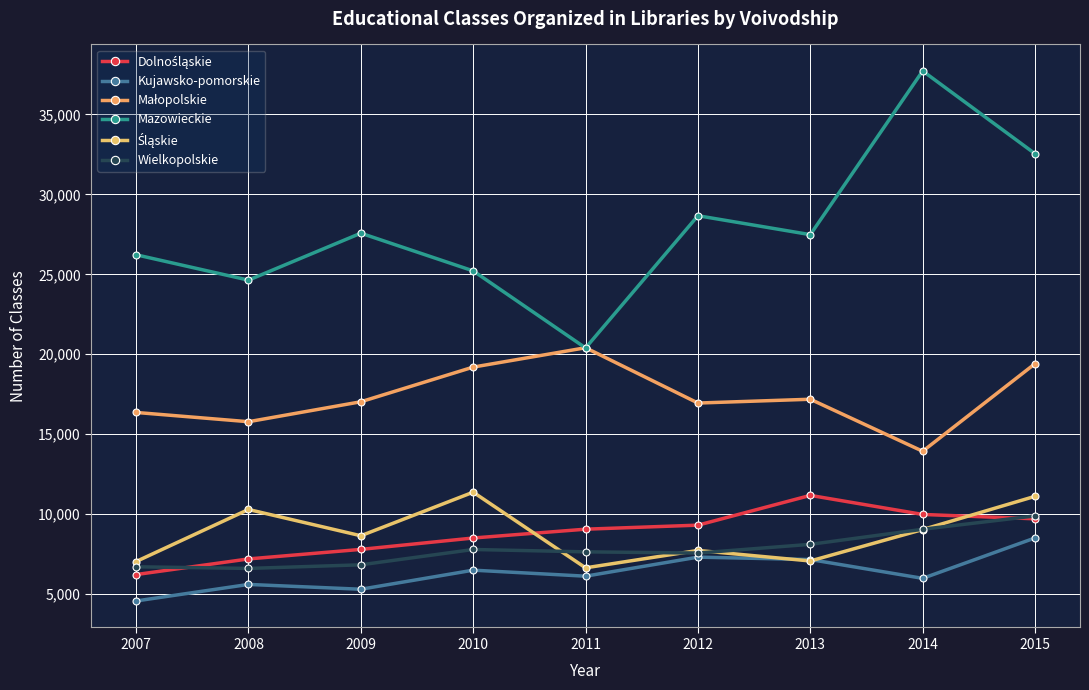

What is the difference between the highest and lowest values at 2012?

21358